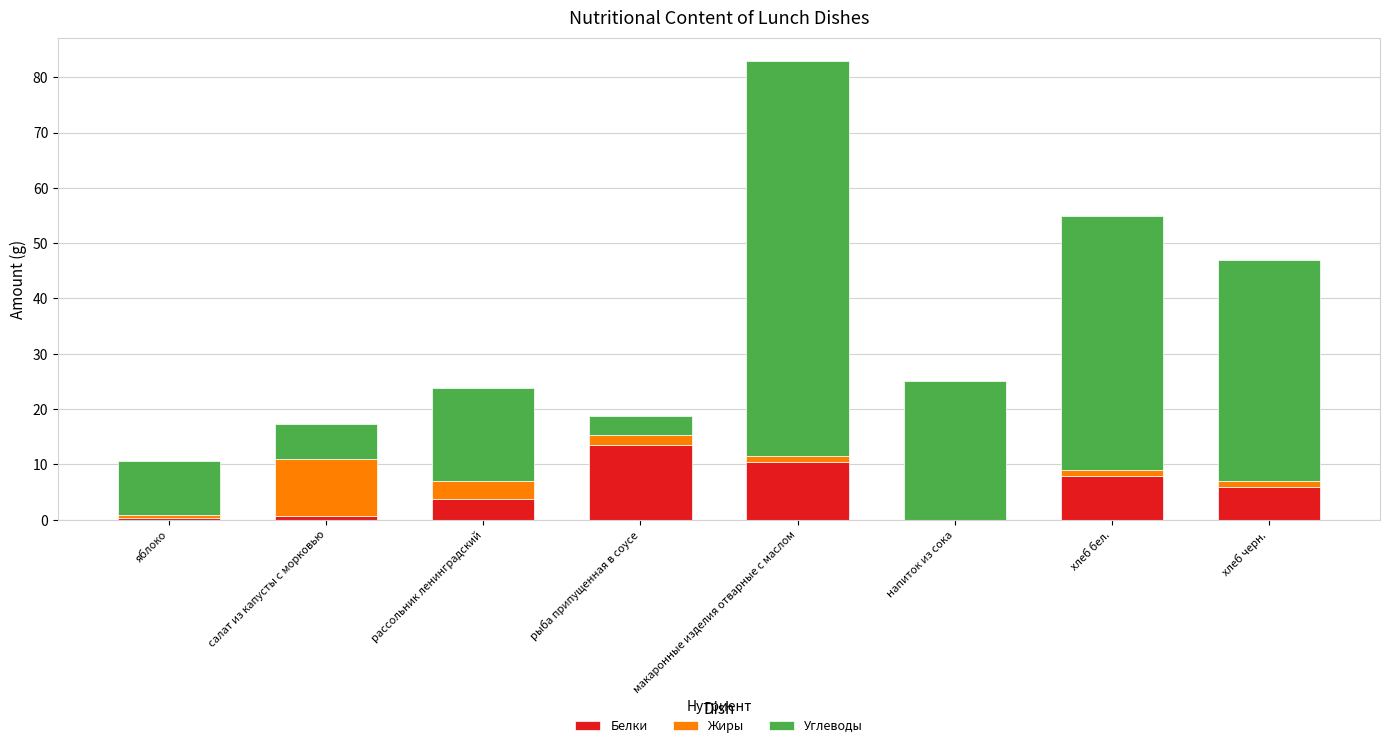

Which category has the highest value in the Белки series?

рыба припущенная в соусе